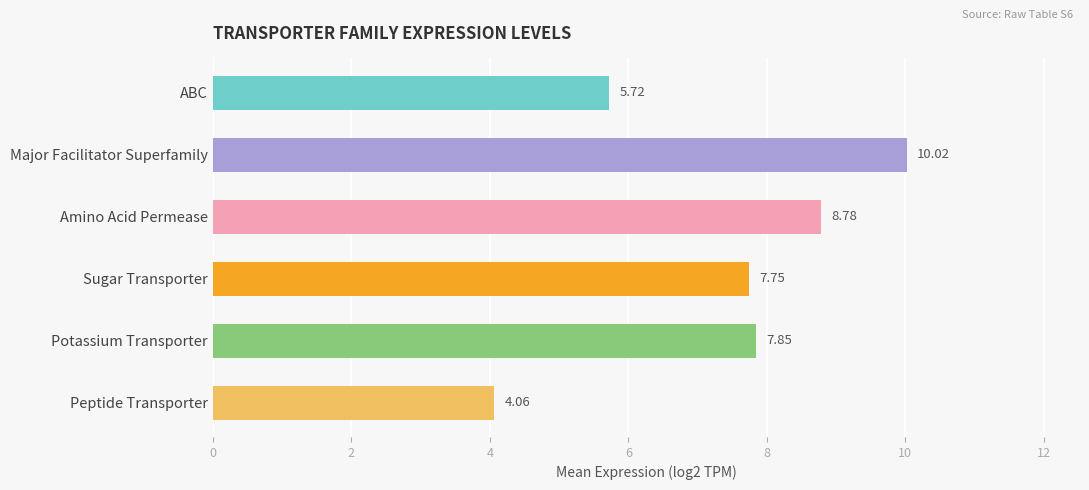

What is the label of the 6th bar from the top?

Peptide Transporter